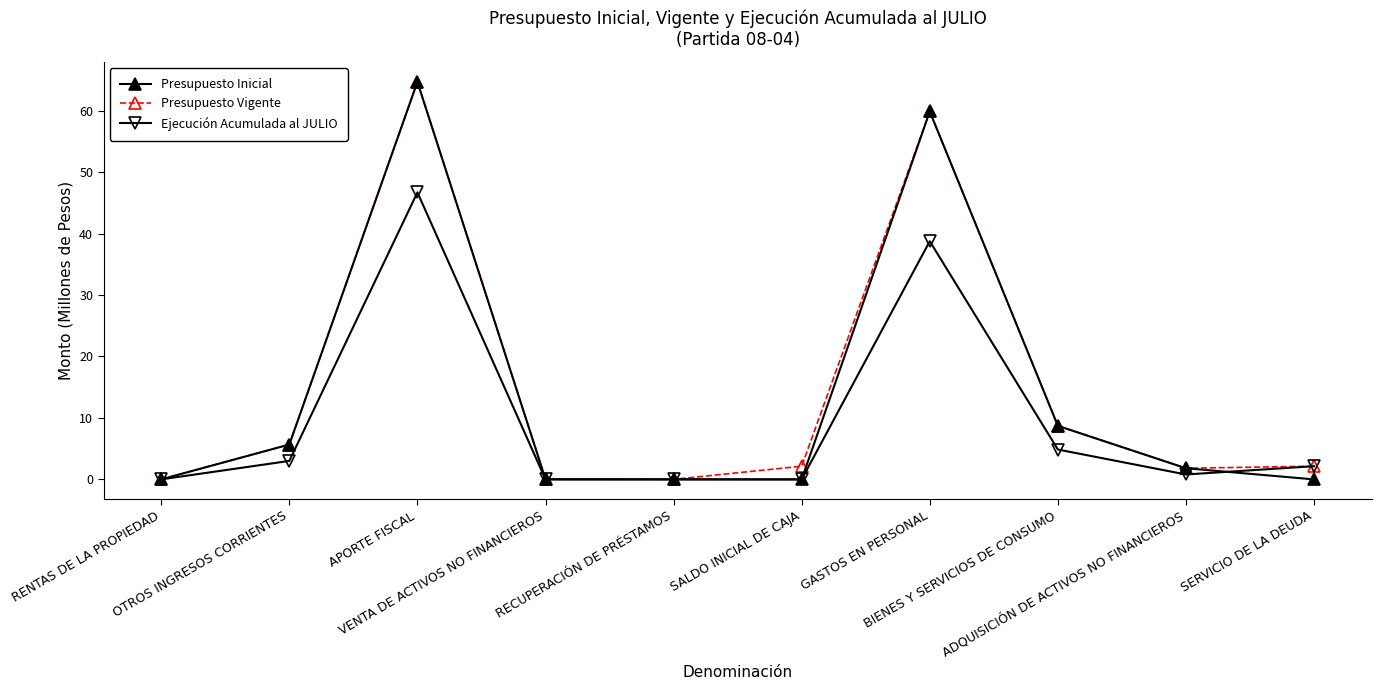

What is the maximum value shown in the chart?

64.7